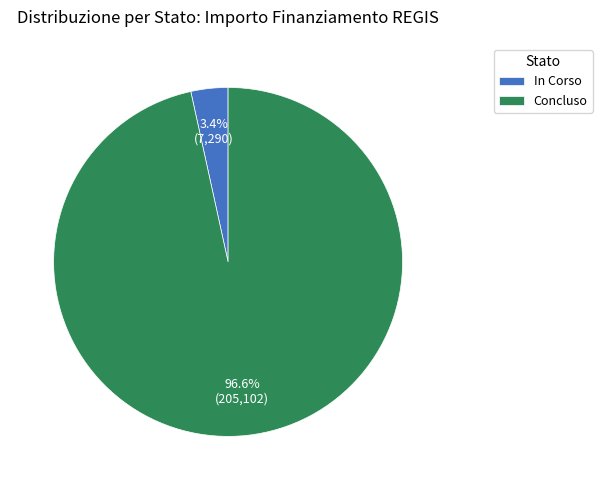

How many slices are in this pie chart?

2